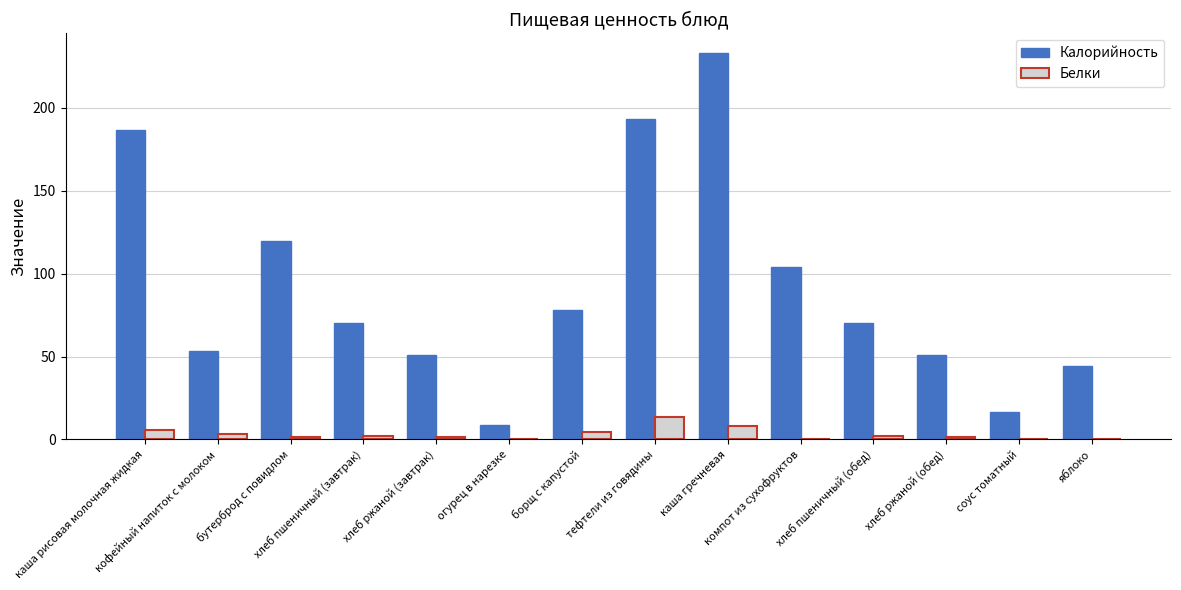

Which series has the largest total across all categories?

Калорийность